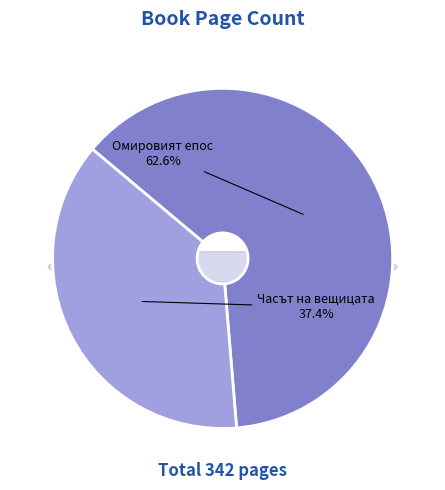

Does any single category account for the majority?

Yes